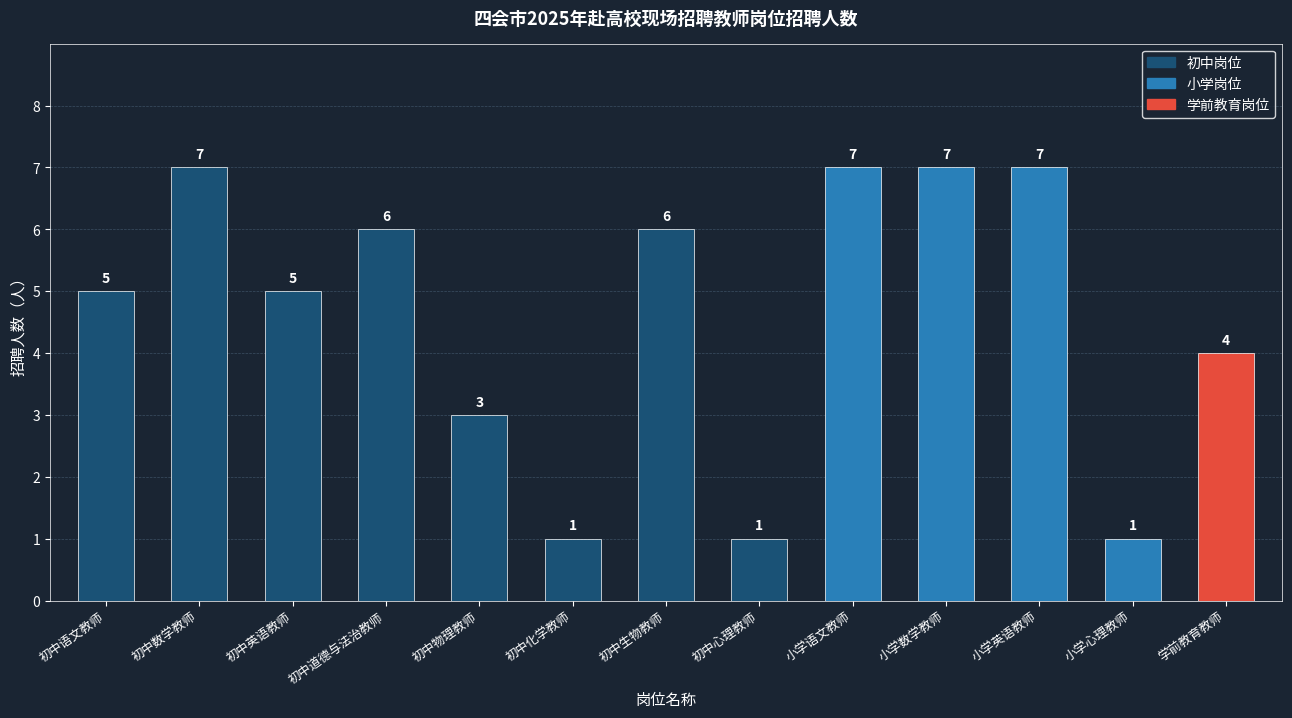

Are the bars horizontal?

No